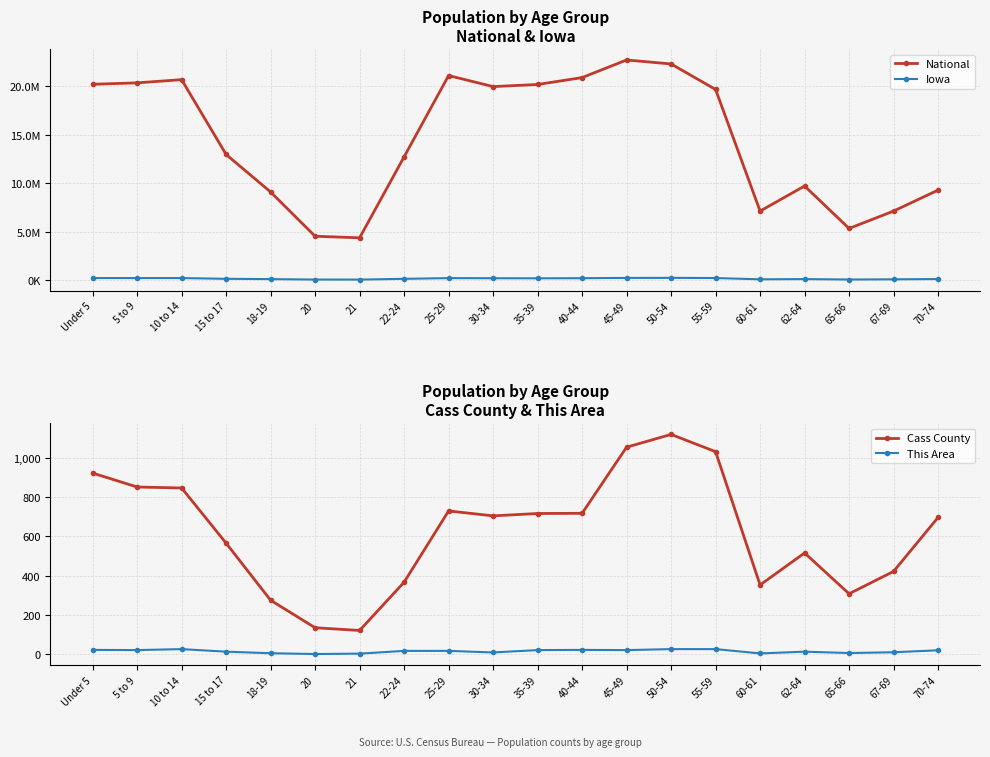

At which label does National first exceed 19664805?

Under 5